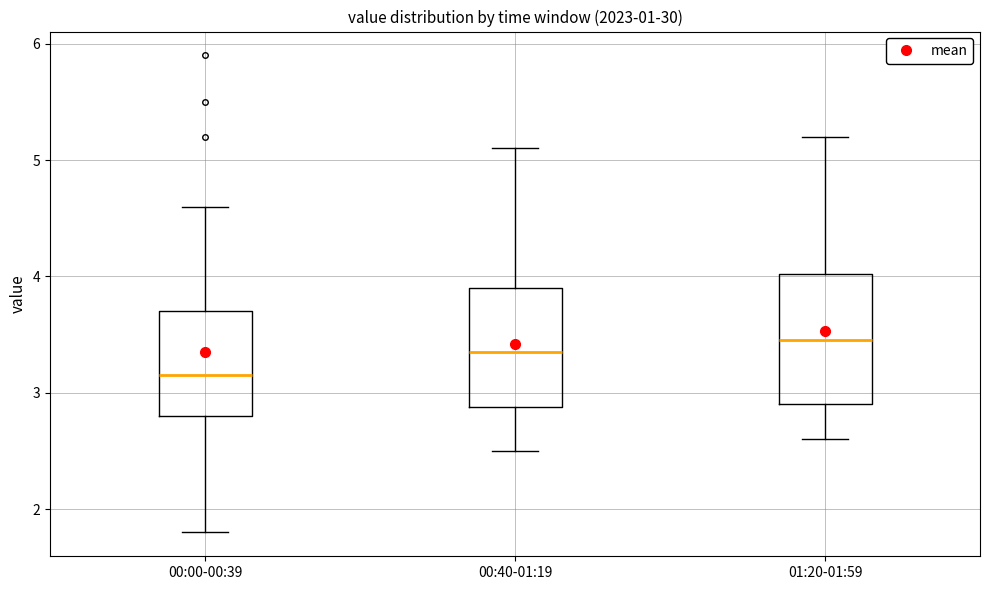

Which box has the lowest median line?

00:00-00:39